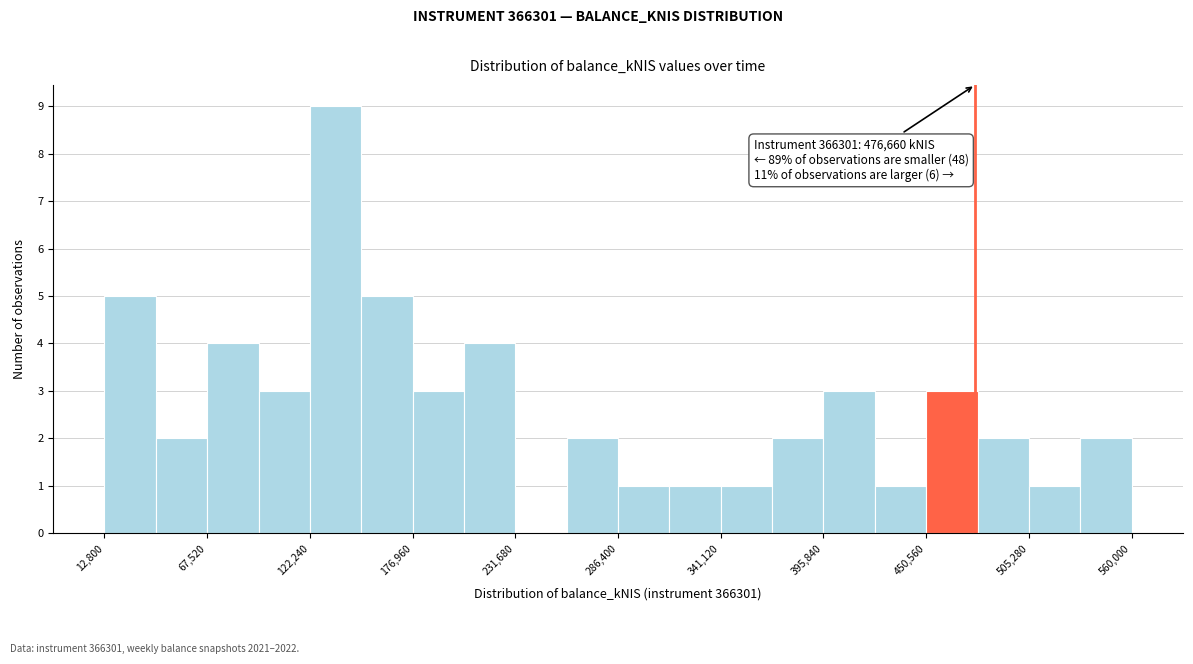

Read against the x-axis, roughly where is the centre of the tallest bar?

140000